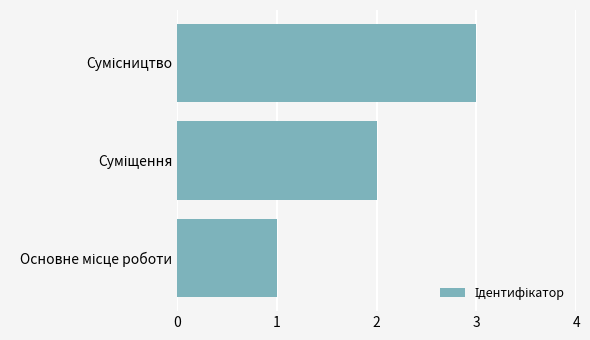

What is the sum of all values?

6